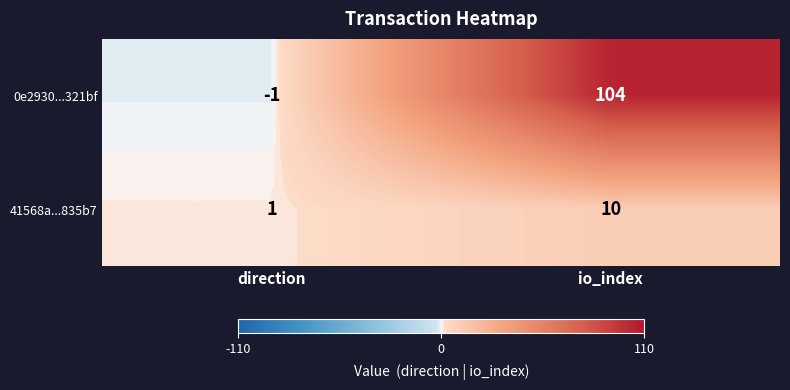

Rank the series by their average value, from lowest to highest.

41568a...835b7, 0e2930...321bf